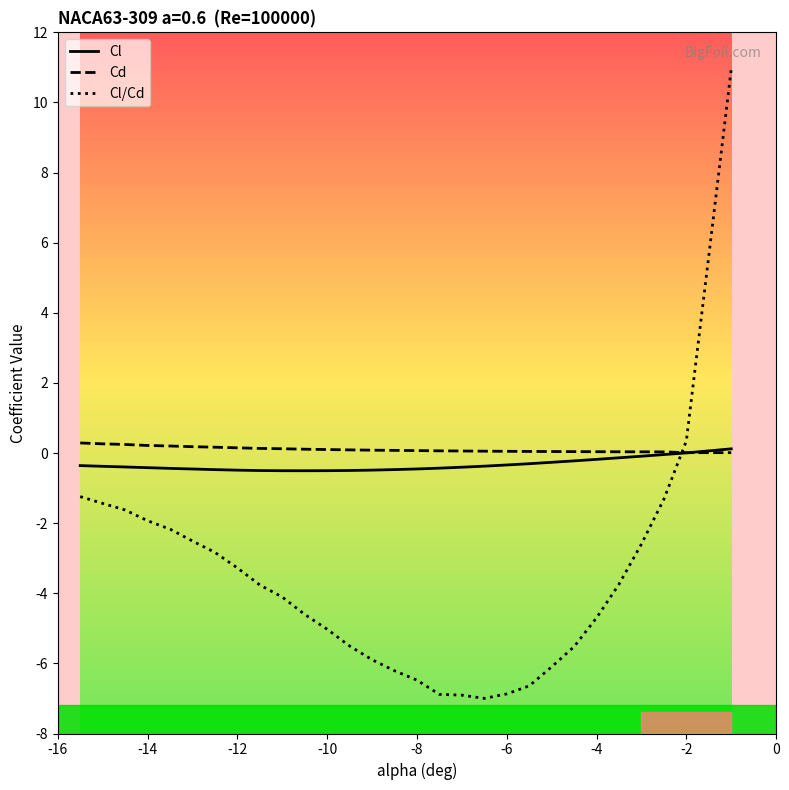

Is this an area chart (filled region under the line)?

No